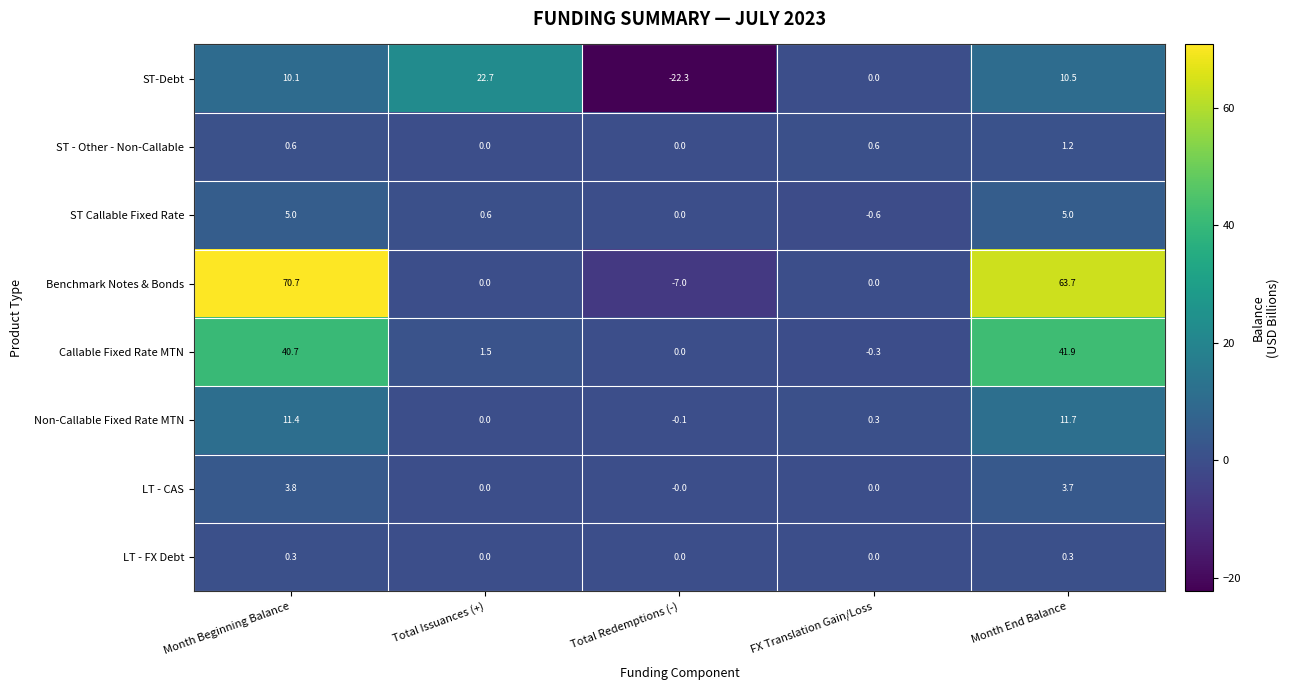

What is the average value of the Benchmark Notes & Bonds series?

25.5